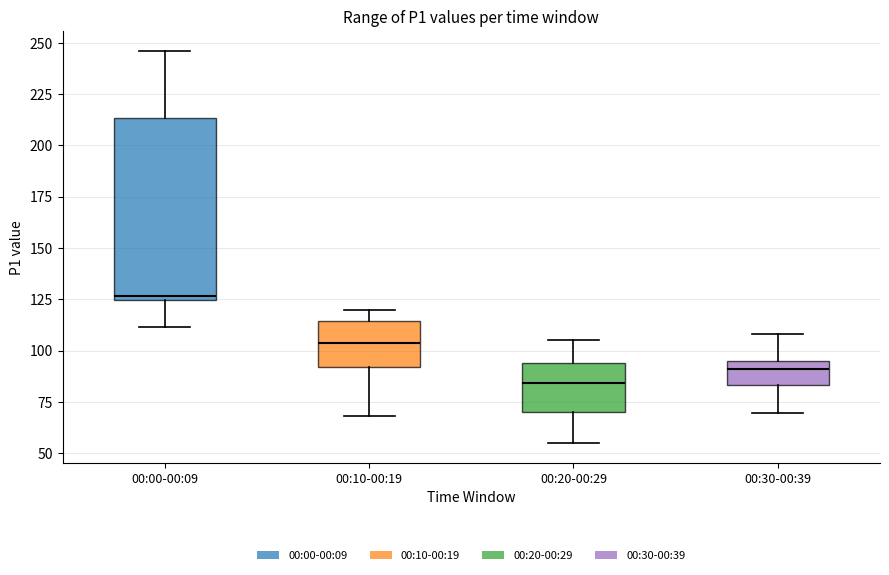

Reading left to right, transcribe this box plot: for each box, give where its median line is, the range the box spans, and where its two whiskers end, as read against the y-axis. The values are not printed on the chart, so give them approximately, as read against the axis.

00:00-00:09: median 125 (just above the box's lower edge), box 125 to 215, whiskers 110 to 245
00:10-00:19: median 105, box 90 to 115, whiskers 70 to 120
00:20-00:29: median 85, box 70 to 95, whiskers 55 to 105
00:30-00:39: median 90, box 85 to 95, whiskers 70 to 110